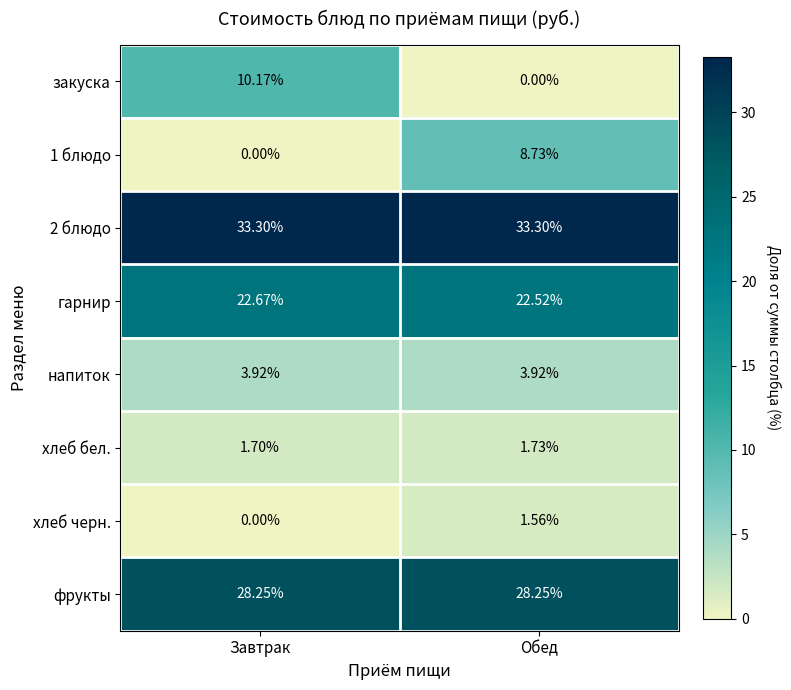

Is the value of 2 блюдо at Завтрак greater than the value of гарнир at Завтрак?

Yes